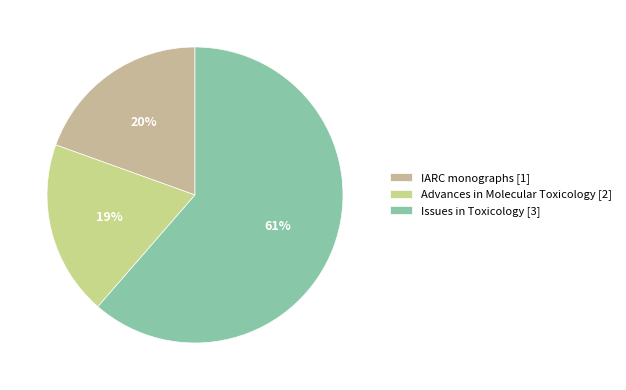

The IARC monographs slice represents 20% of the pie. True or false?

True